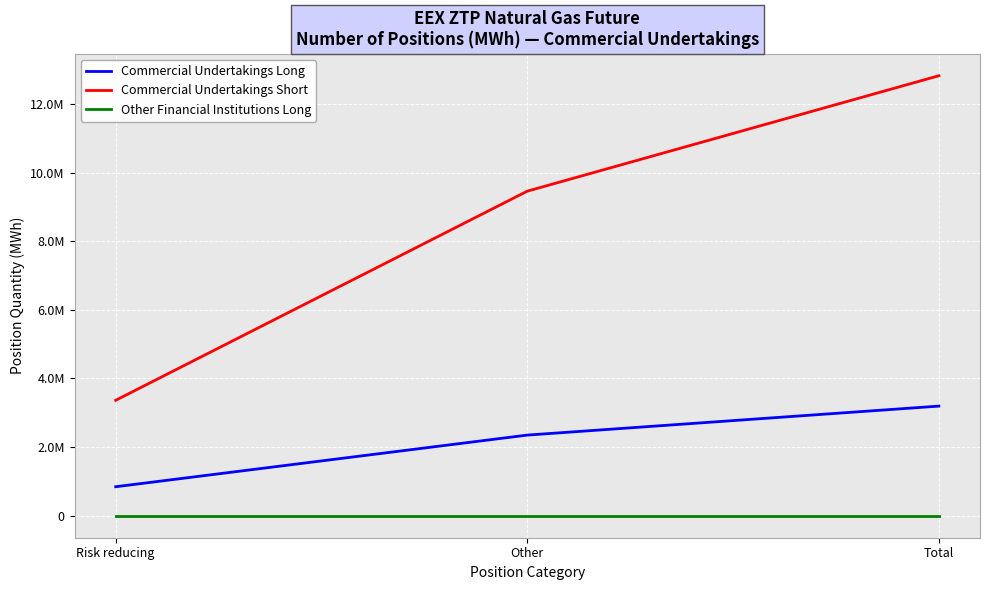

Rank the categories by Commercial Undertakings Long value from highest to lowest.

Total, Other, Risk reducing